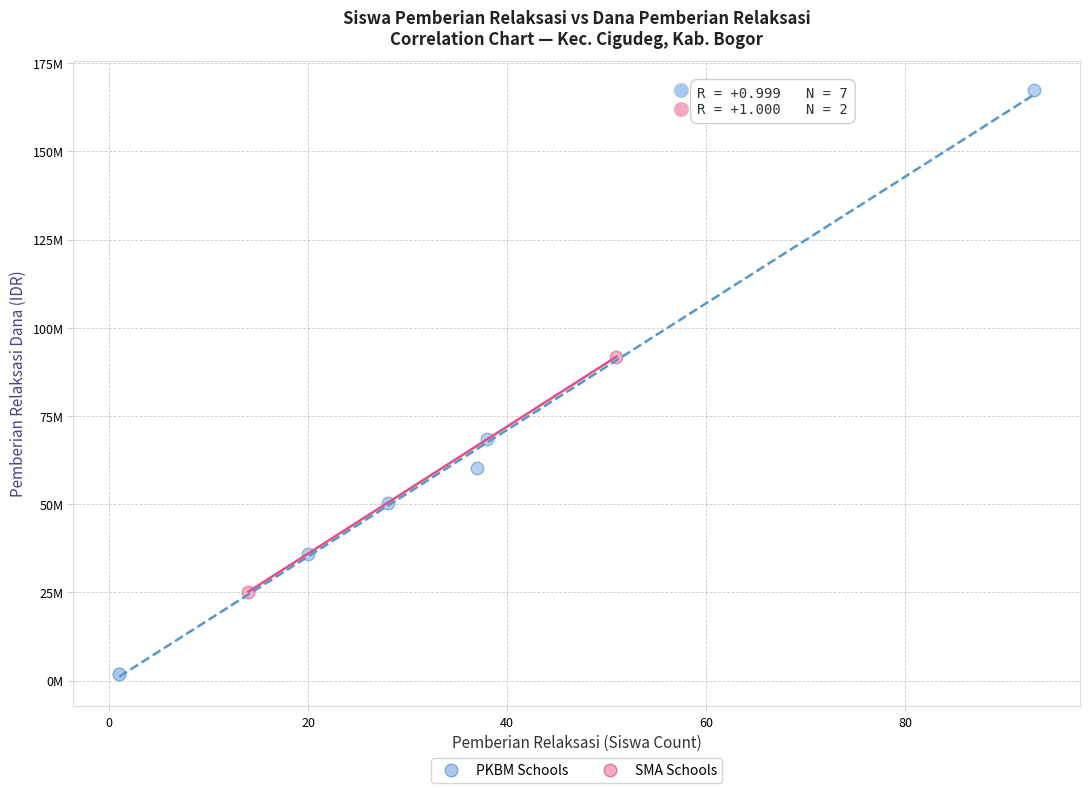

What are all the series names shown in the legend?

PKBM Schools, SMA Schools